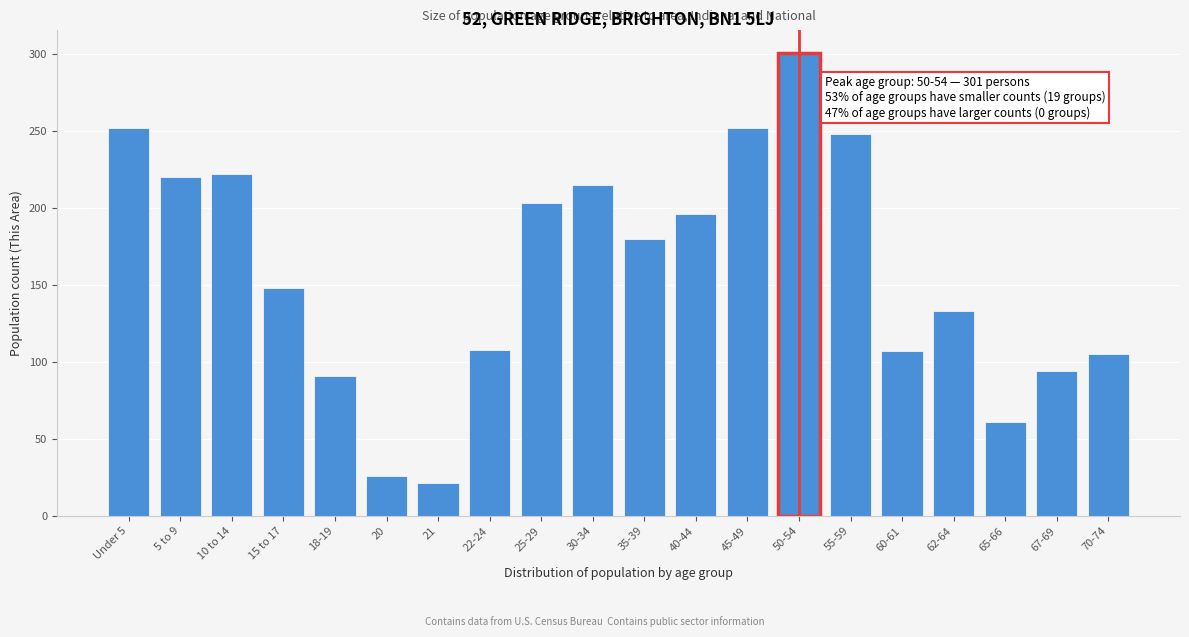

What is the value of the 6th bar from the left?

26